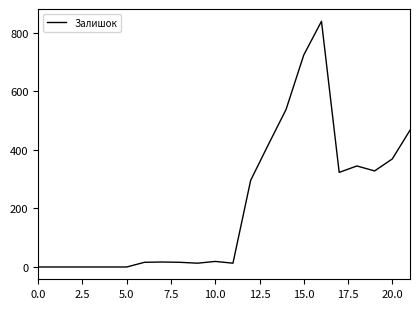

What is the greatest value displayed?

839